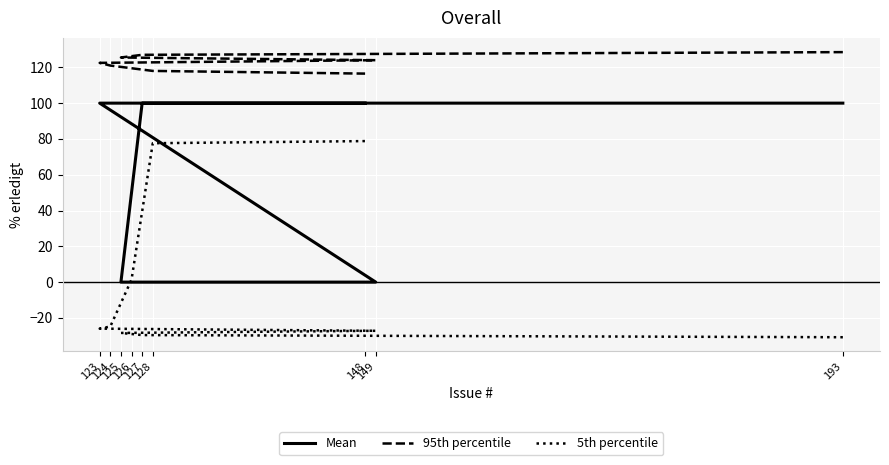

Rank the series by their average value, from lowest to highest.

5th percentile, Mean, 95th percentile